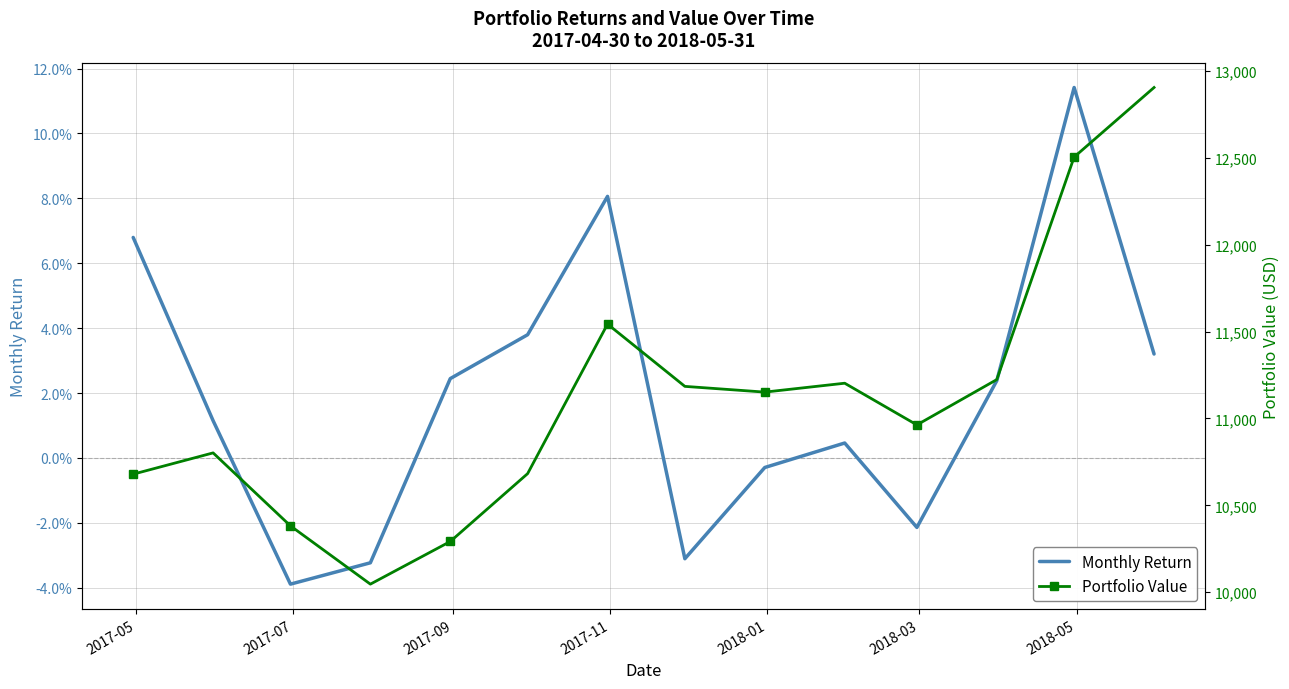

What is the difference between the maximum and minimum values in the Portfolio Value series?

2859.5